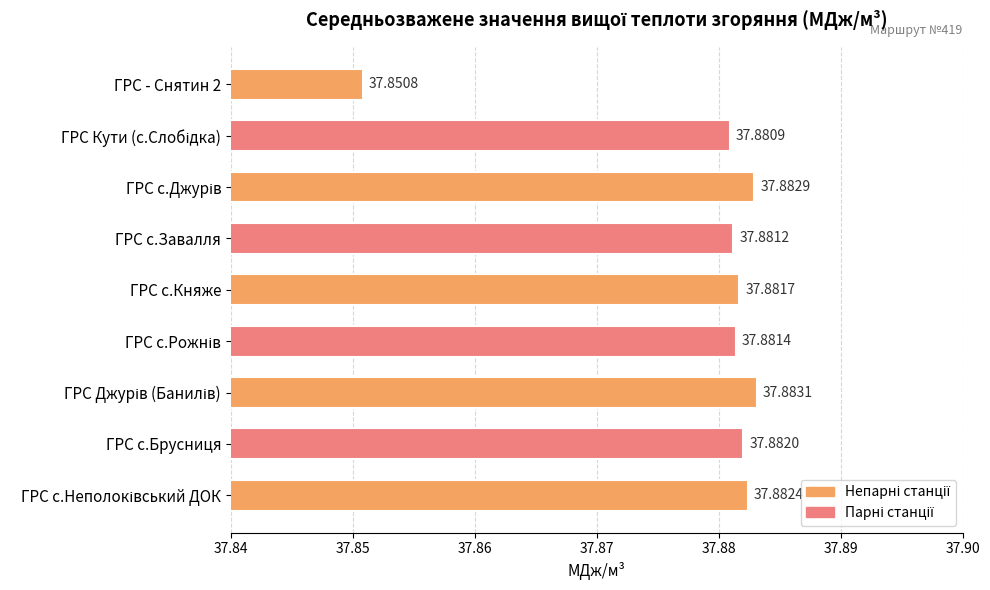

Approximately how many times larger is the value at ГРС с.Брусниця compared to ГРС с.Княже?

1.0